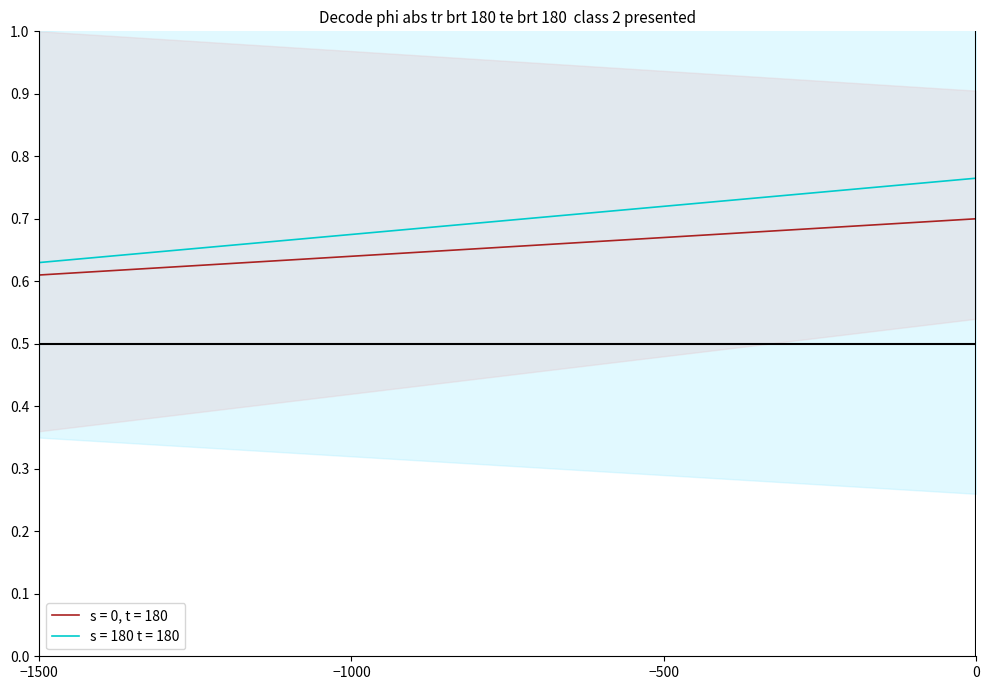

Reading right to left, what are all the values shown in this chart?

Ticket: 0.7	0.7	0.7	0.7	0.7	0.7	0.6	0.6	0.6	0.6
Regular: 0.8	0.8	0.7	0.7	0.7	0.7	0.7	0.7	0.6	0.6